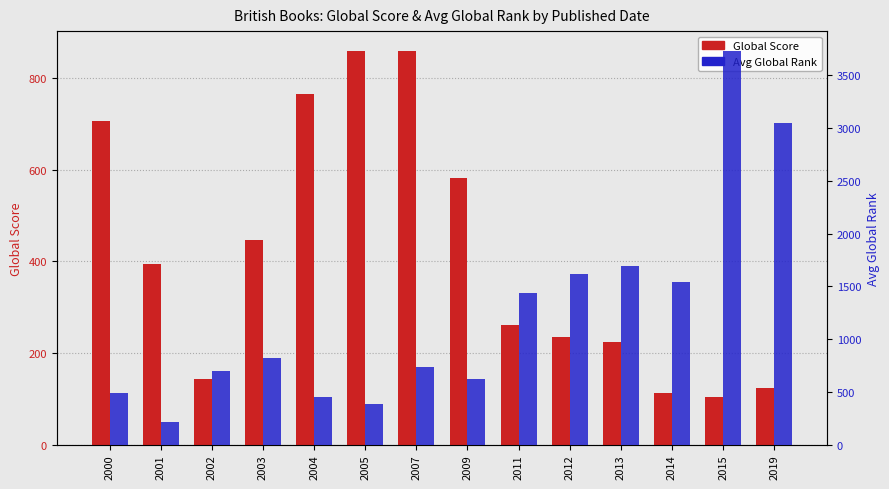

What is the difference between the Global Score values at 2009 and 2004?

184